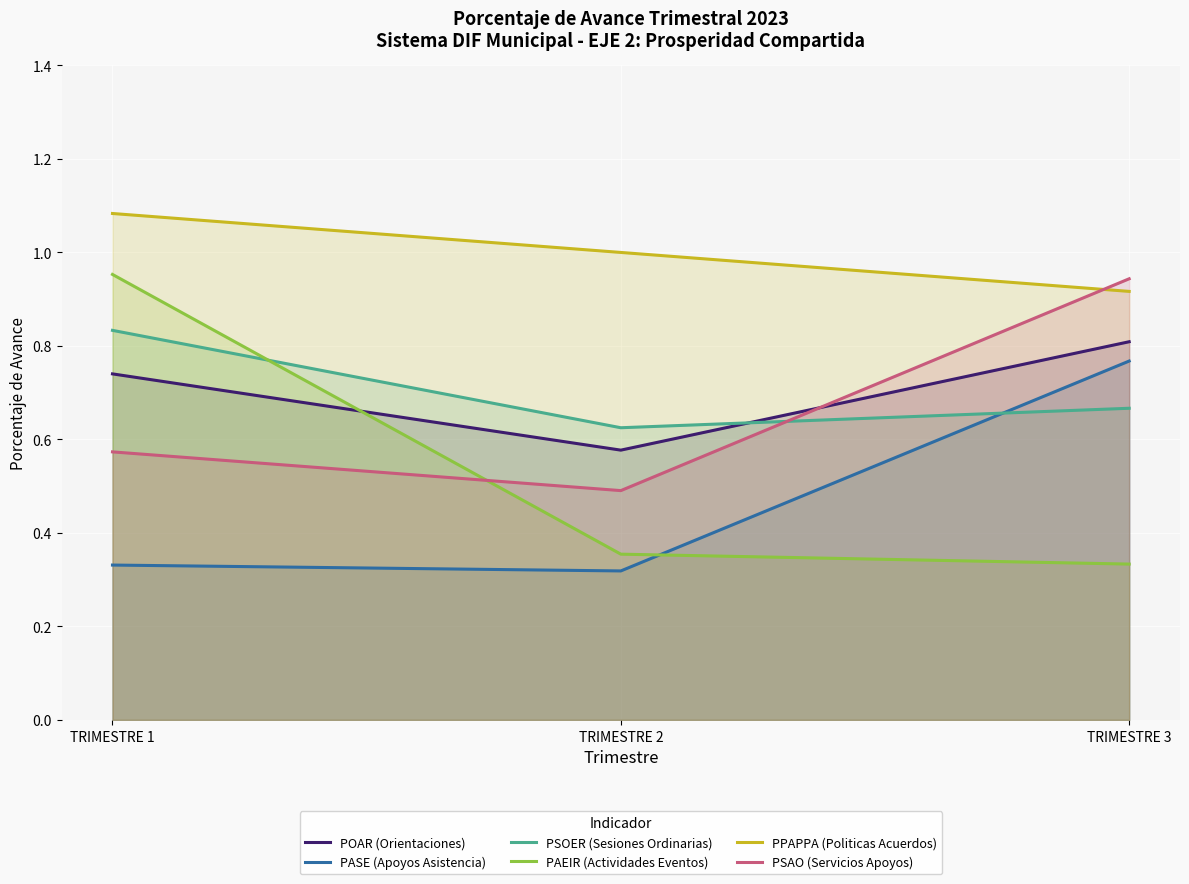

How many series are shown in this chart?

6